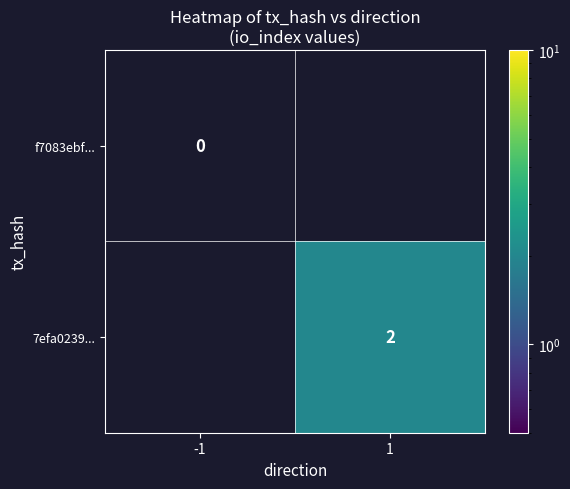

True or false: 7efa0239... has a value of 2 at 1.

True